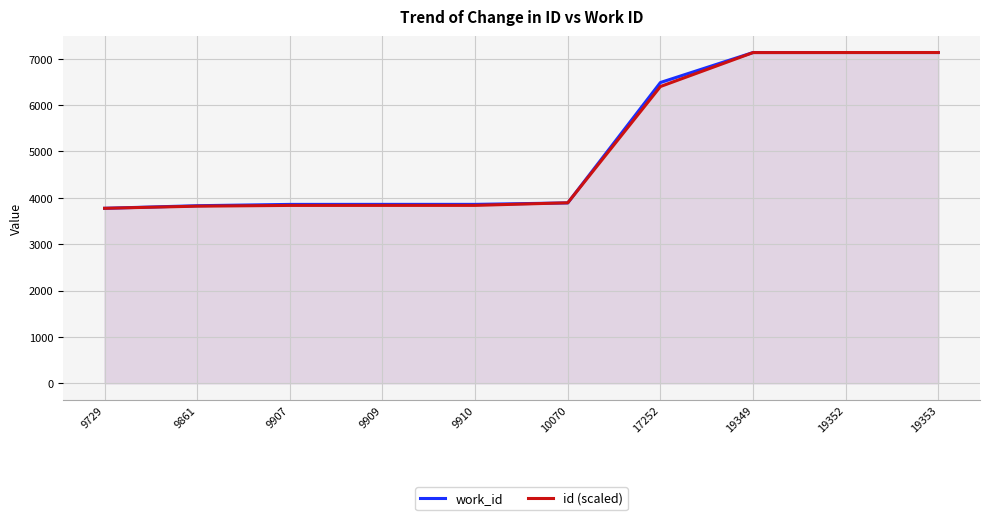

Rank the series by their maximum value, from highest to lowest.

work_id, id (scaled)